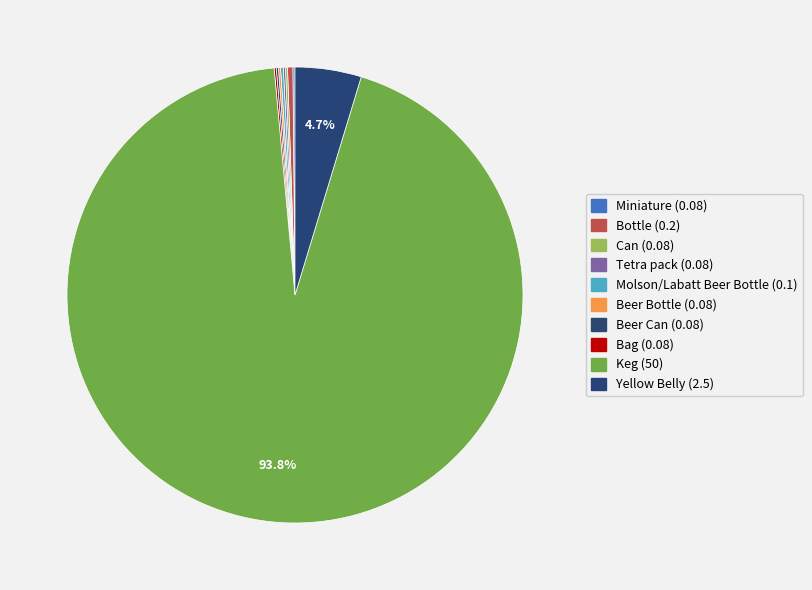

How many segments does this pie chart have?

10